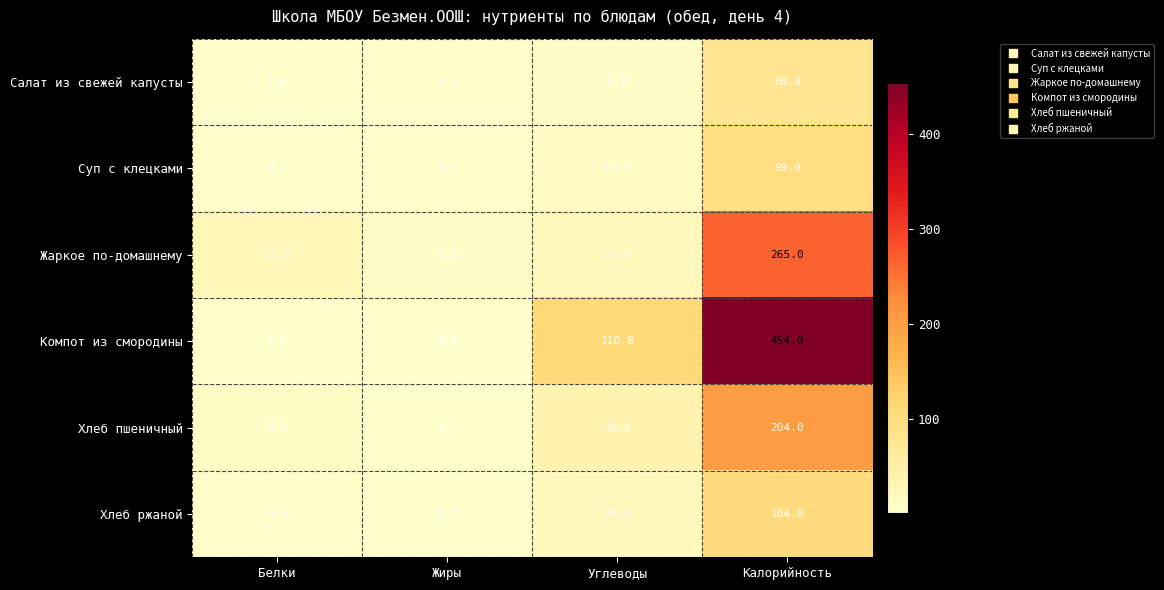

The Хлеб ржаной series shows 20.5 at Углеводы. True or false?

True